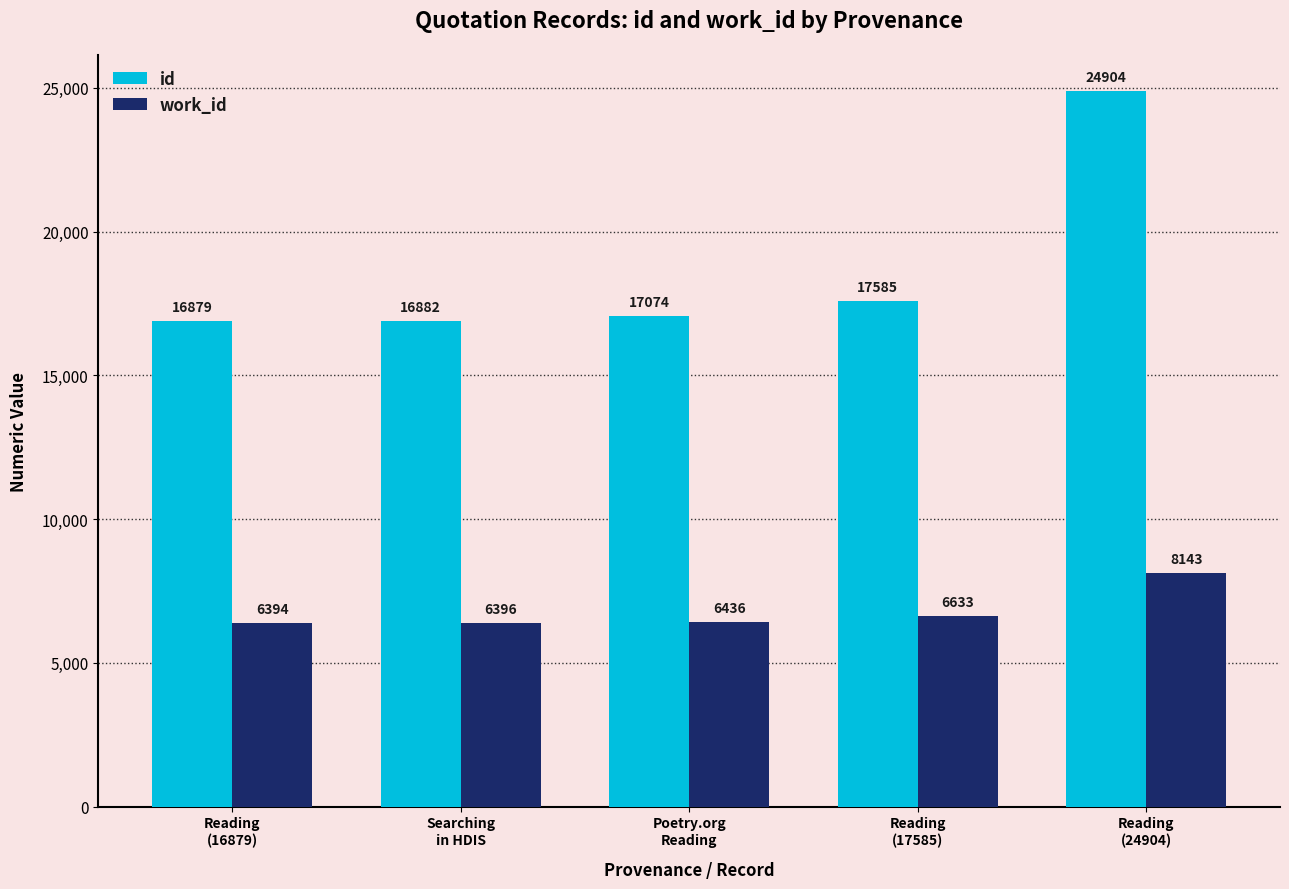

What is the label of the 4th bar from the right?

Searching
in HDIS